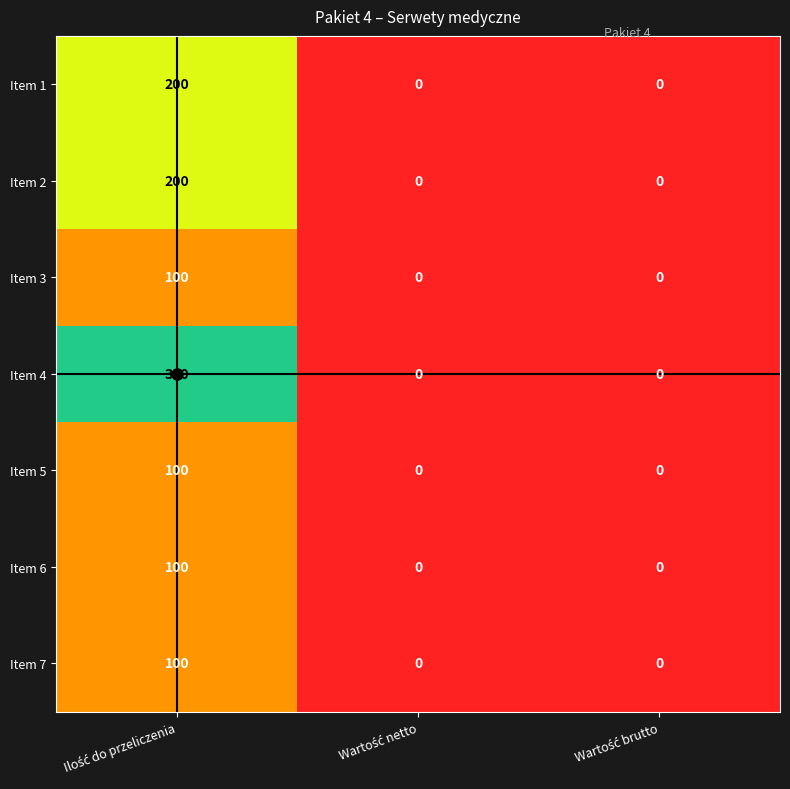

Which series has the largest total across all categories?

Item 4